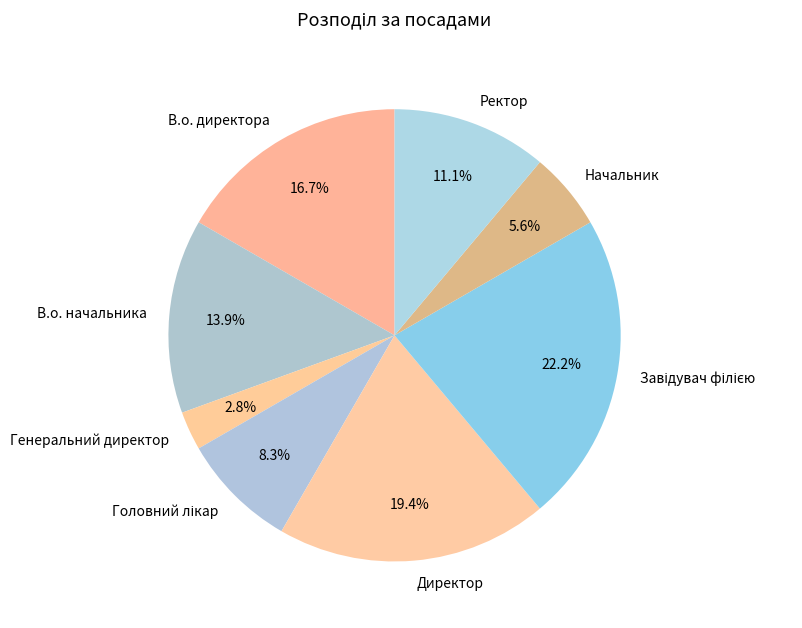

To the nearest percent, what is the combined percentage of Генеральний директор and В.о. начальника?

17%